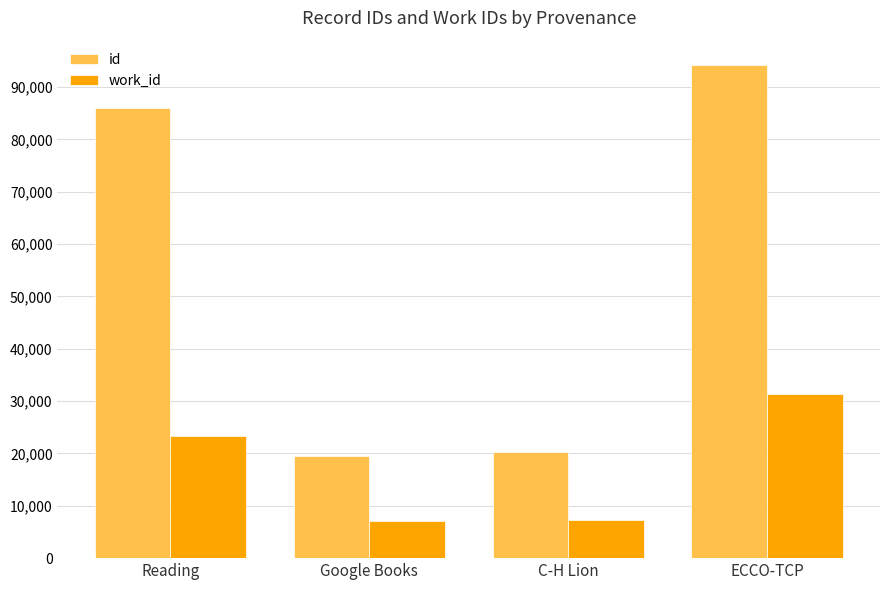

At which label is work_id closest to 19249?

Reading